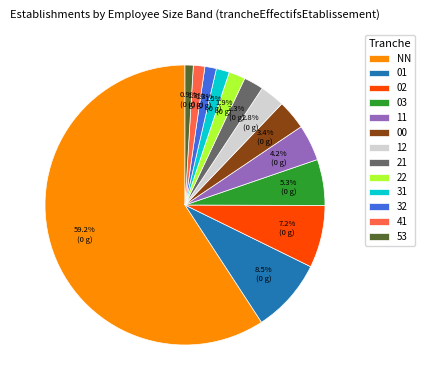

How many segments does this pie chart have?

13